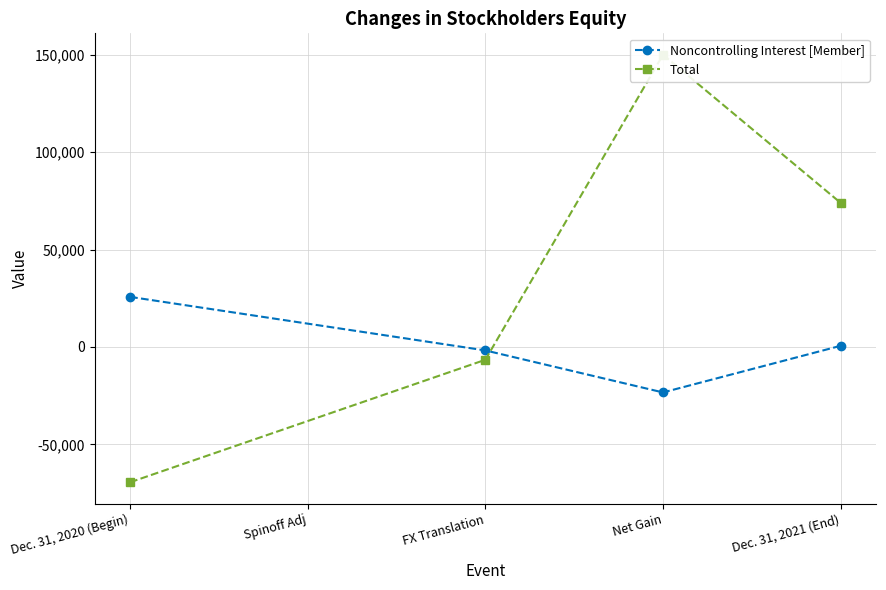

What are all the series names shown in the legend?

Noncontrolling Interest [Member], Total